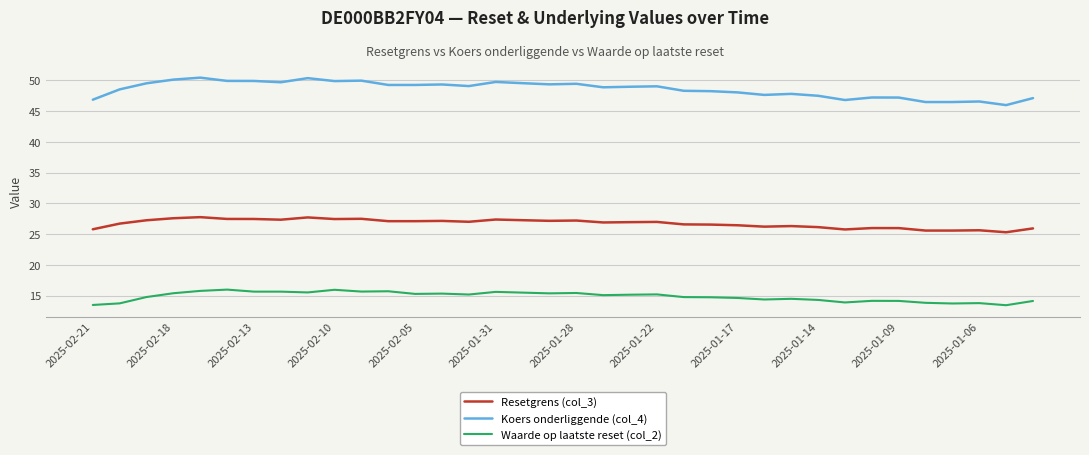

Rank the series by their maximum value, from lowest to highest.

Waarde op laatste reset (col_2), Resetgrens (col_3), Koers onderliggende (col_4)